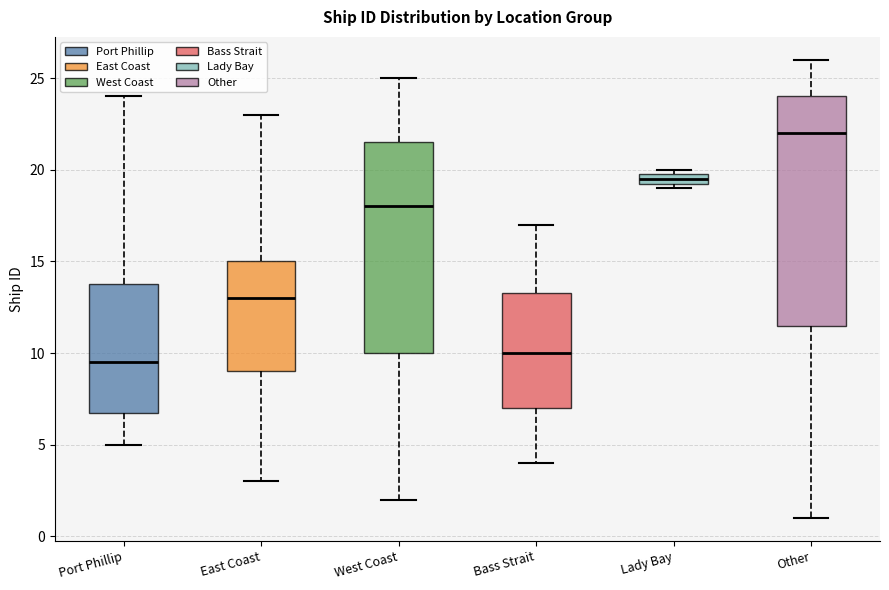

Where is the upper edge of the box for East Coast on the y-axis? The values are not printed on the chart, so give them approximately, as read against the axis.

15.0